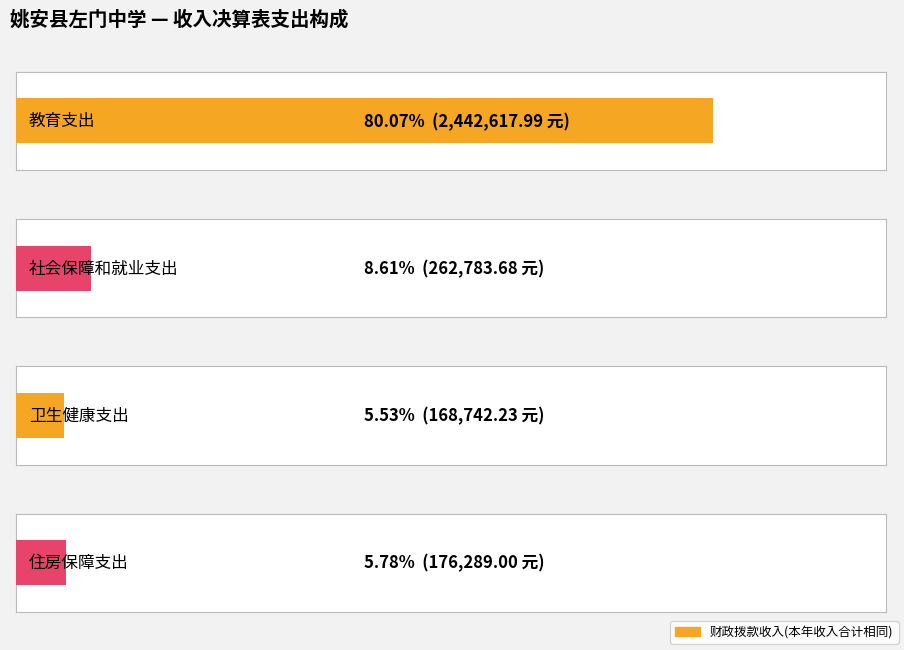

What is the label of the 2nd bar from the right?

卫生健康支出